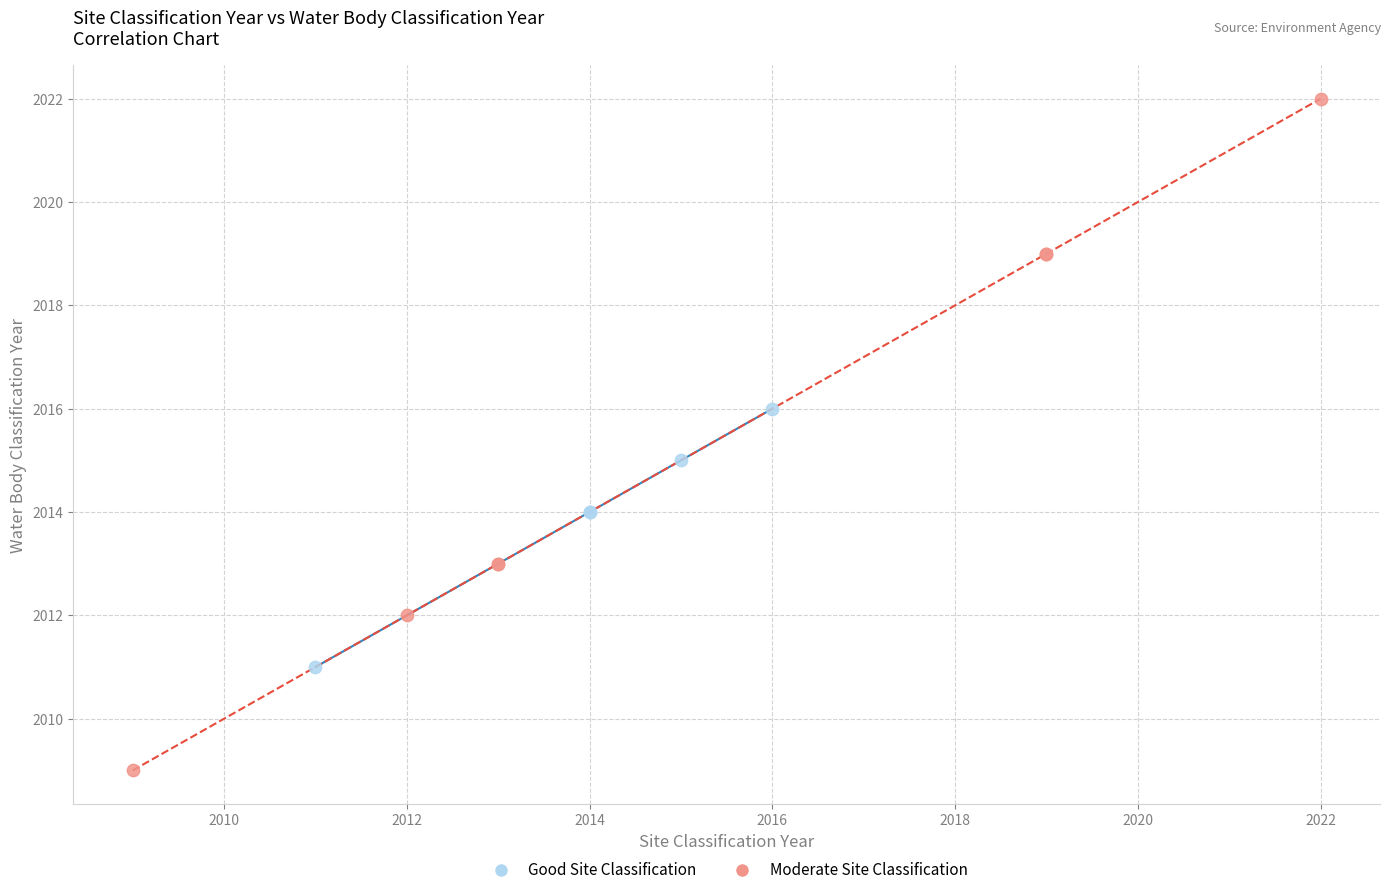

Which series contains the highest Y value?

Moderate Site Classification